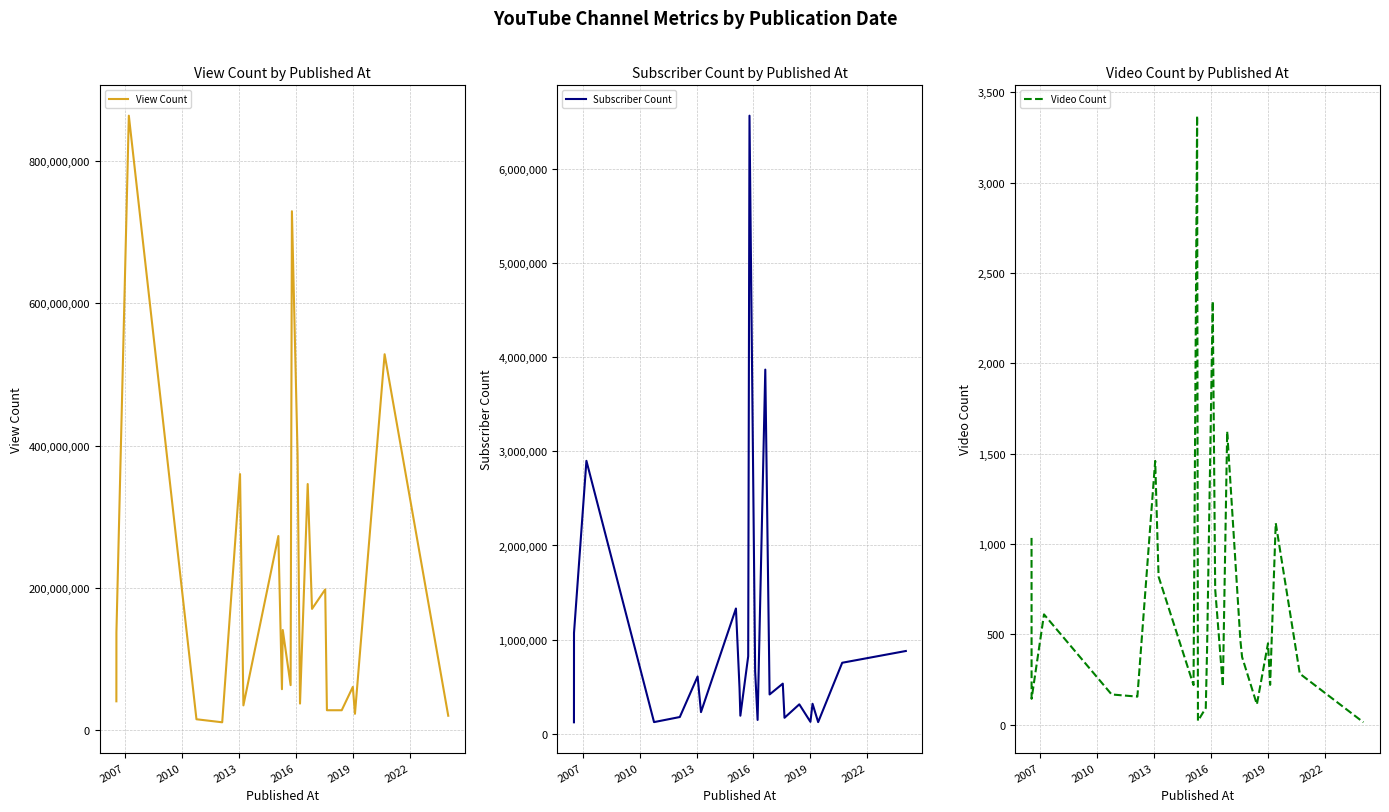

What is the difference between the maximum and minimum values in the Subscriber Count series?

6450000